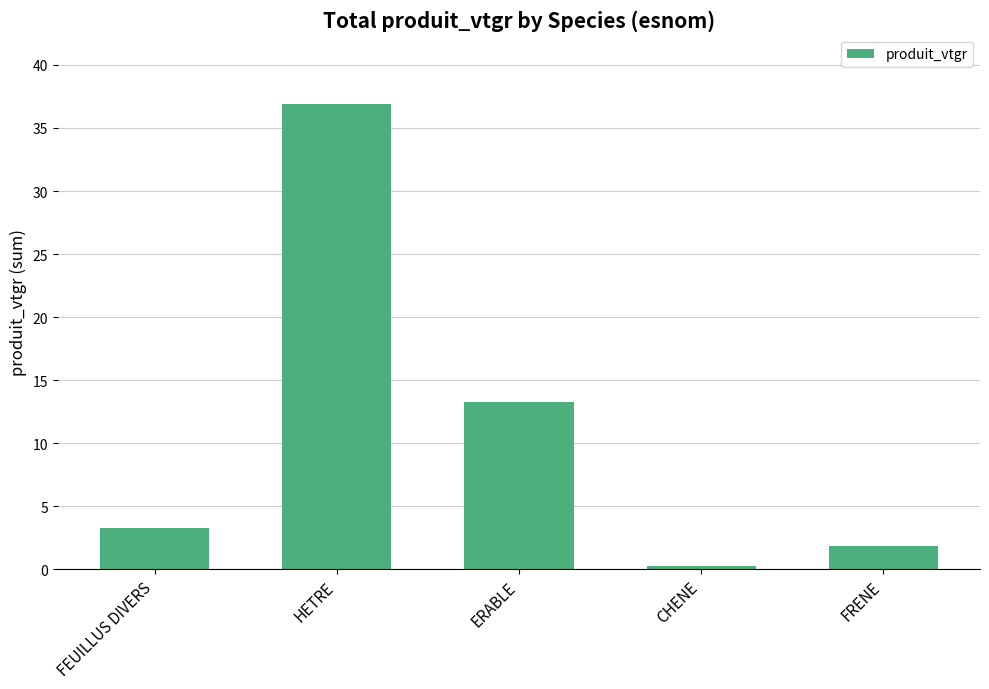

Reading left to right, list all the values displayed in this chart.

FEUILLUS DIVERS=3.3	HETRE=36.9	ERABLE=13.2	CHENE=0.3	FRENE=1.9